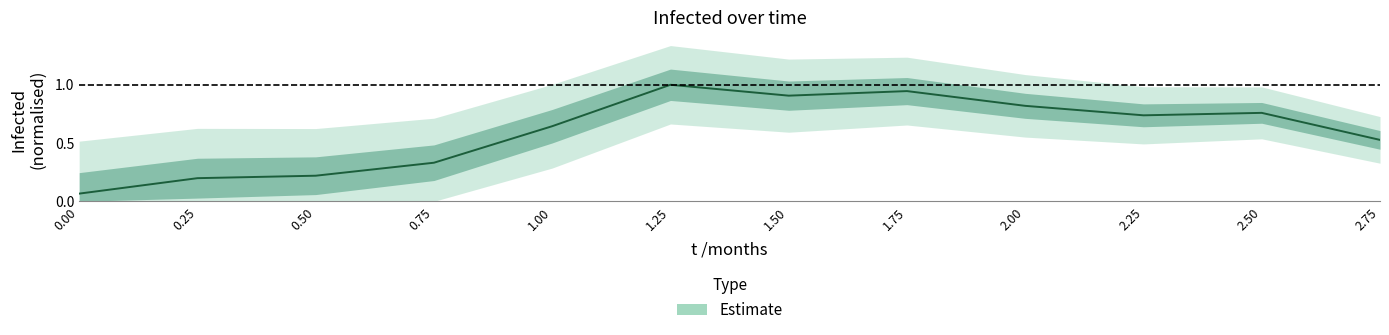

How many points are lower than both their immediate neighbors (excluding endpoints)?

2